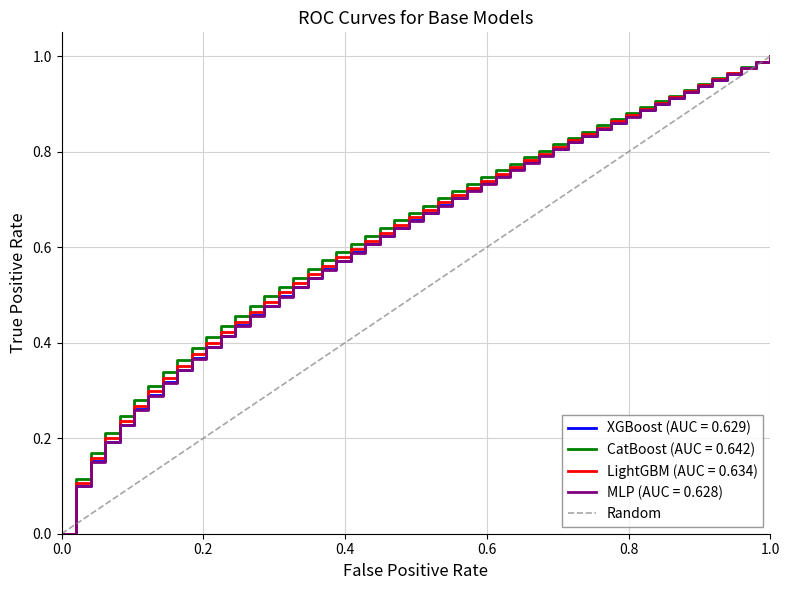

How many values are below 1?

1